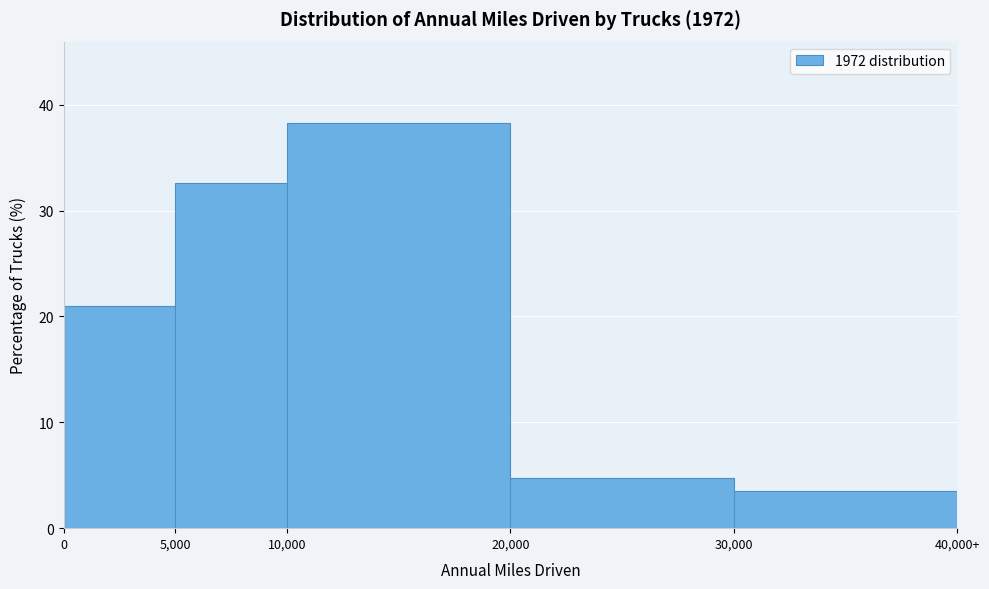

Reading left to right, extract all data points from this chart.

0=21.0	5,000=32.6	10,000=38.3	20,000=4.7	30,000=3.5